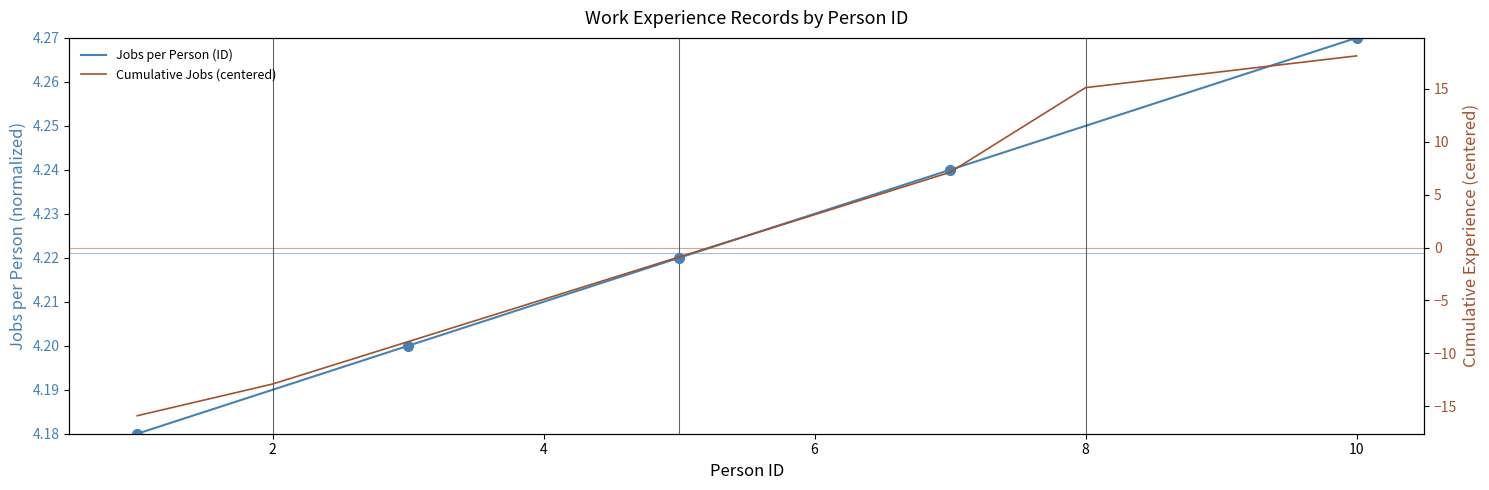

Between 0 and 6, which is larger?

6